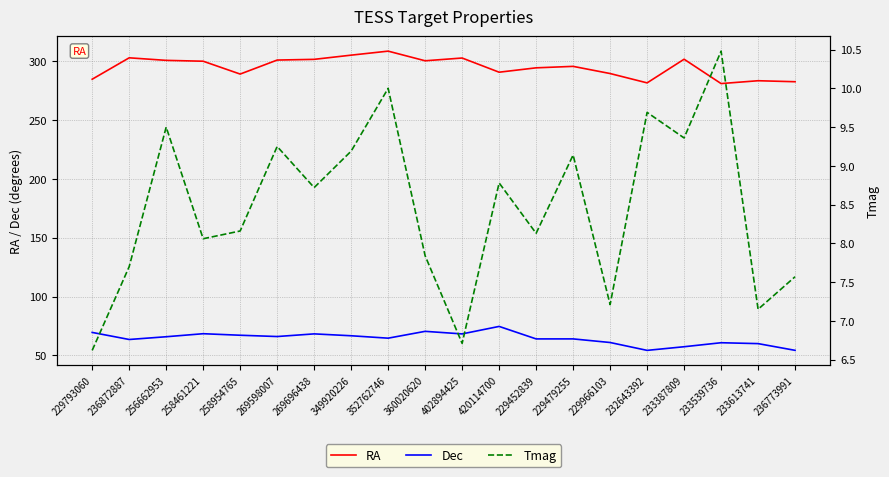

At how many categories does at least one series exceed 191?

20